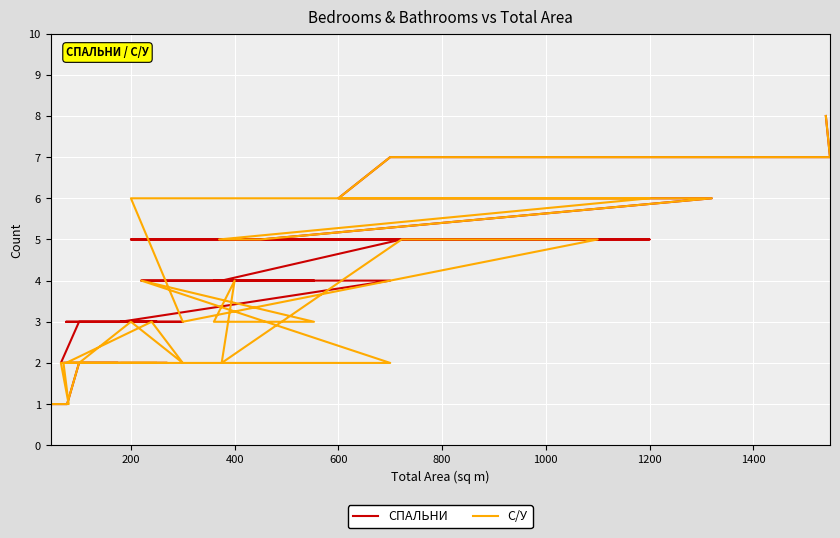

How many СПАЛЬНИ values are between 2 and 5?

29